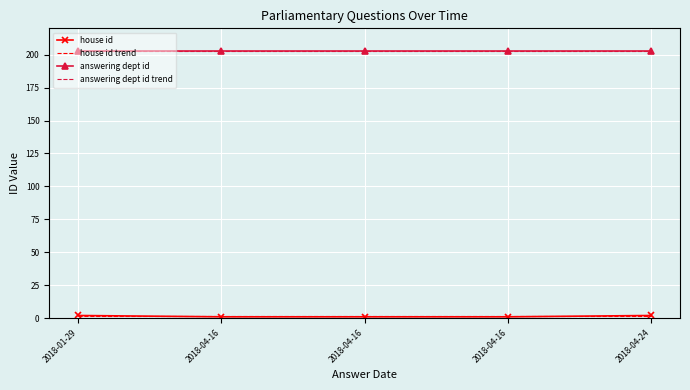

At which category does the chart reach its peak across all series?

2018-01-29